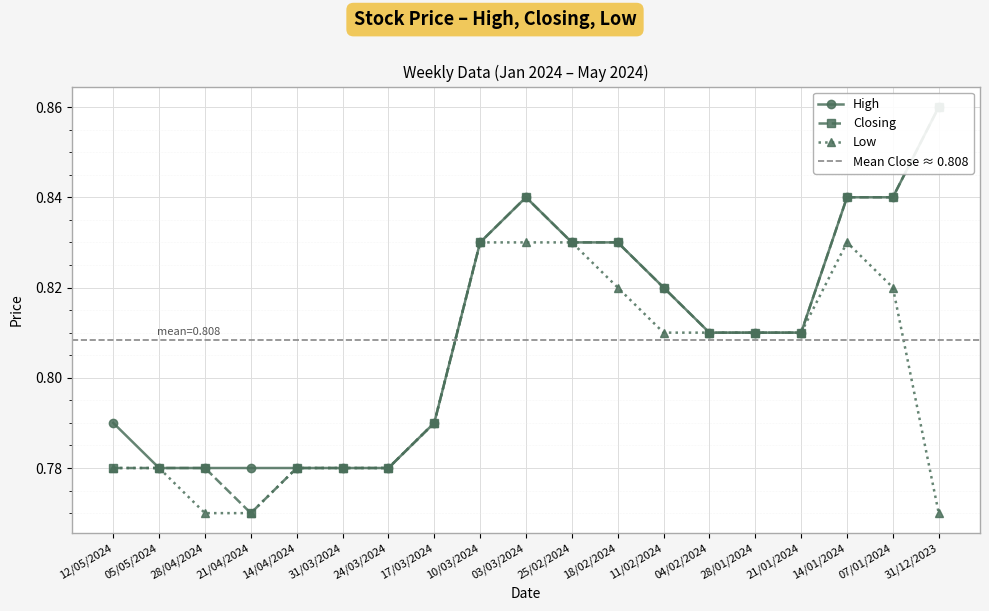

Between 12/05/2024 and 21/04/2024, which series saw the biggest shift?

High